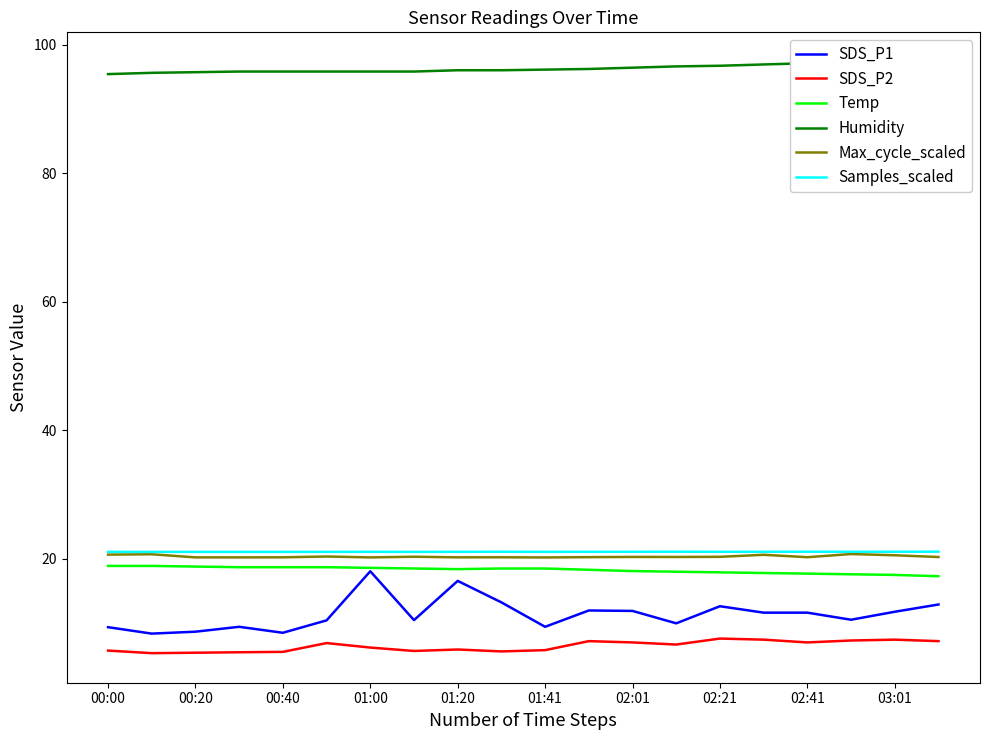

Which series has the largest range (max minus min)?

SDS_P1